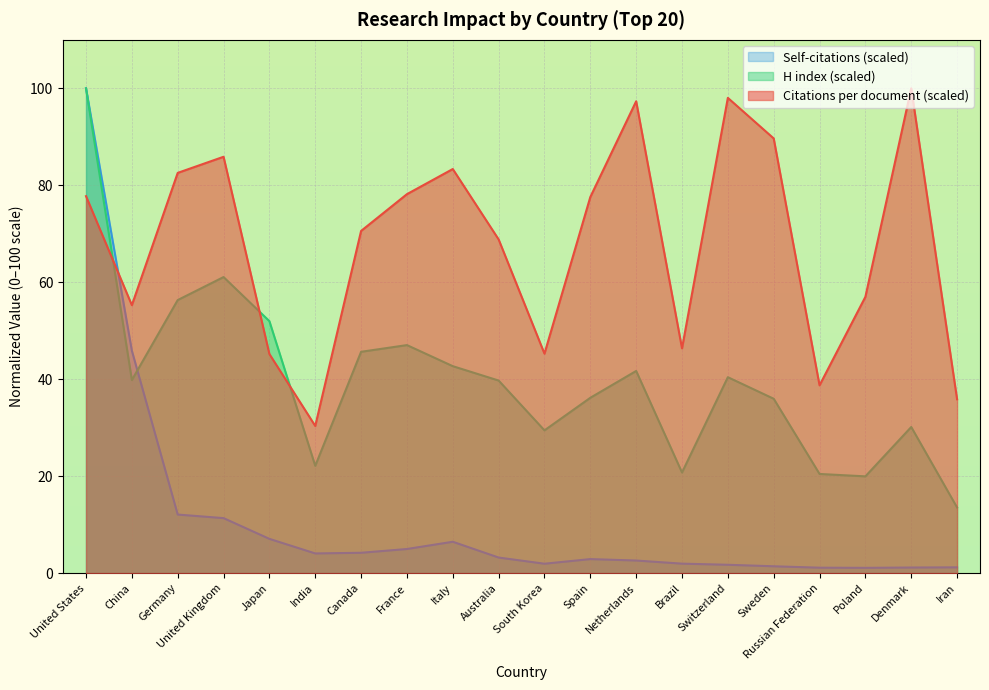

Reading left to right, list all the values displayed in this chart.

Citations per document: 77.8	55.3	82.6	85.9	45.2	30.4	70.6	78.2	83.4	68.8	45.3	77.6	97.3	46.4	98.0	89.7	38.7	57.0	100.0	35.9
H index: 100.0	39.8	56.3	61.1	52.0	22.1	45.7	47.0	42.7	39.7	29.4	36.2	41.7	20.8	40.4	36.0	20.5	20.0	30.1	13.5
Self-citations (scaled): 100.0	45.9	12.1	11.3	7.1	4.1	4.2	5.0	6.5	3.2	1.9	2.9	2.6	2.0	1.7	1.4	1.1	1.1	1.2	1.2